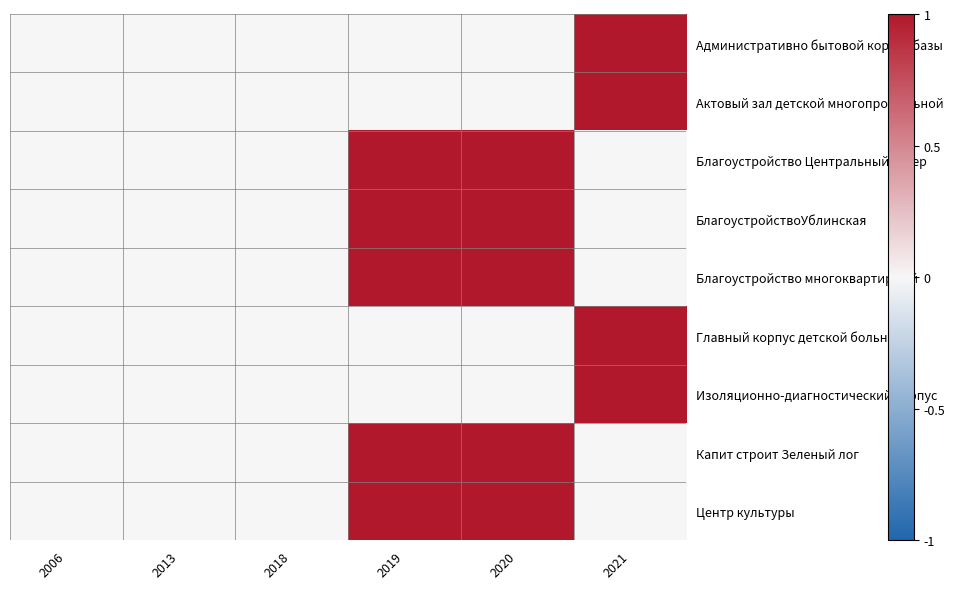

Reading left to right, transcribe all the data shown in this chart.

Административно бытовой корпус базы: 2006=0	2013=0	2018=0	2019=0	2020=0	2021=1
Актовый зал детской многопрофильной: 2006=0	2013=0	2018=0	2019=0	2020=0	2021=1
Благоустройство Центральный сквер: 2006=0	2013=0	2018=0	2019=1	2020=1	2021=0
БлагоустройствоУблинская: 2006=0	2013=0	2018=0	2019=1	2020=1	2021=0
Благоустройство многоквартирный: 2006=0	2013=0	2018=0	2019=1	2020=1	2021=0
Главный корпус детской больницы: 2006=0	2013=0	2018=0	2019=0	2020=0	2021=1
Изоляционно-диагностический корпус: 2006=0	2013=0	2018=0	2019=0	2020=0	2021=1
Капит строит Зеленый лог: 2006=0	2013=0	2018=0	2019=1	2020=1	2021=0
Центр культуры: 2006=0	2013=0	2018=0	2019=1	2020=1	2021=0